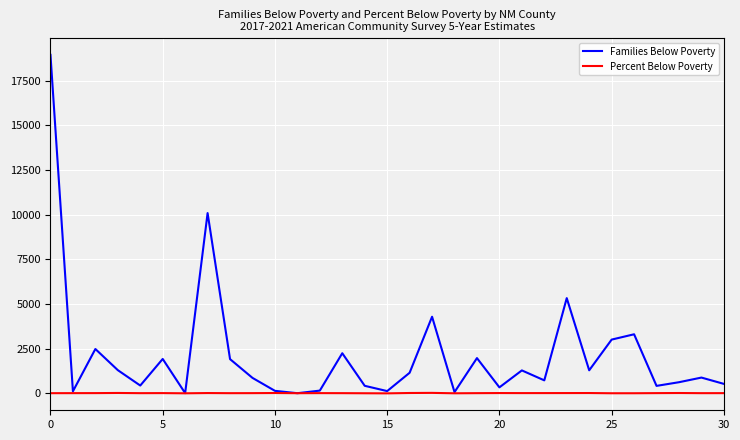

Rank the series by their average value, from lowest to highest.

Percent Below Poverty, Families Below Poverty